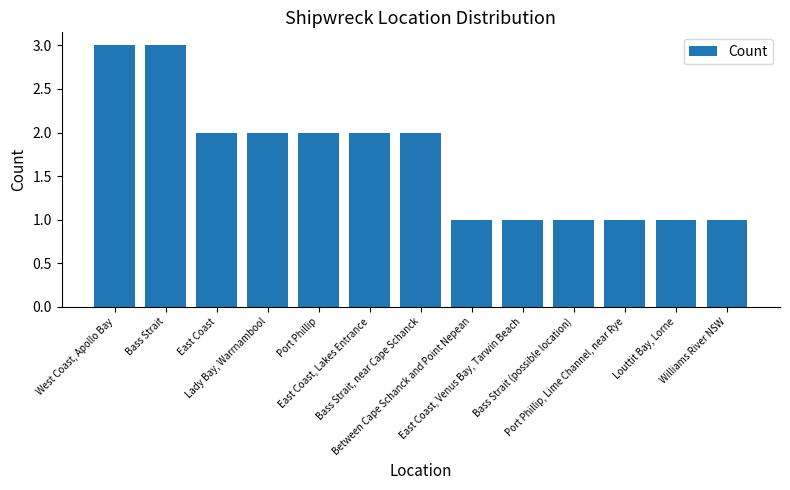

What is the change in value from Bass Strait to Bass Strait, near Cape Schanck?

-1